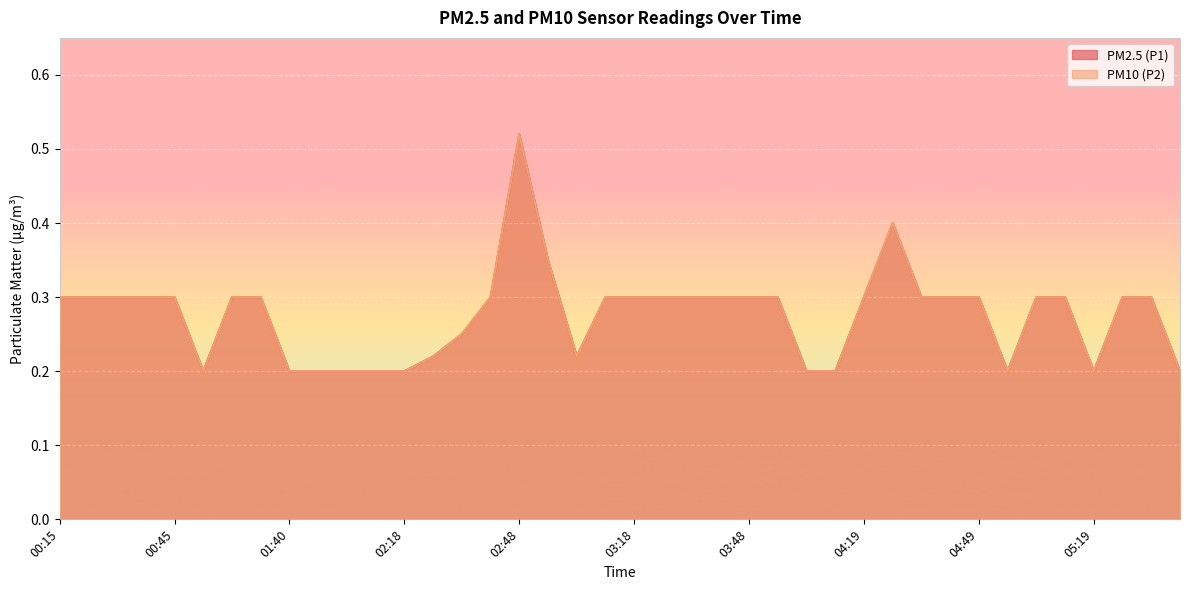

Reading left to right, list all the values displayed in this chart.

PM2.5 (P1): 0.3	0.3	0.3	0.3	0.3	0.2	0.3	0.3	0.2	0.2	0.2	0.2	0.2	0.2	0.2	0.3	0.5	0.3	0.2	0.3	0.3	0.3	0.3	0.3	0.3	0.3	0.2	0.2	0.3	0.4	0.3	0.3	0.3	0.2	0.3	0.3	0.2	0.3	0.3	0.2
PM10 (P2): 0.3	0.3	0.3	0.3	0.3	0.2	0.3	0.3	0.2	0.2	0.2	0.2	0.2	0.2	0.2	0.3	0.5	0.3	0.2	0.3	0.3	0.3	0.3	0.3	0.3	0.3	0.2	0.2	0.3	0.4	0.3	0.3	0.3	0.2	0.3	0.3	0.2	0.3	0.3	0.2